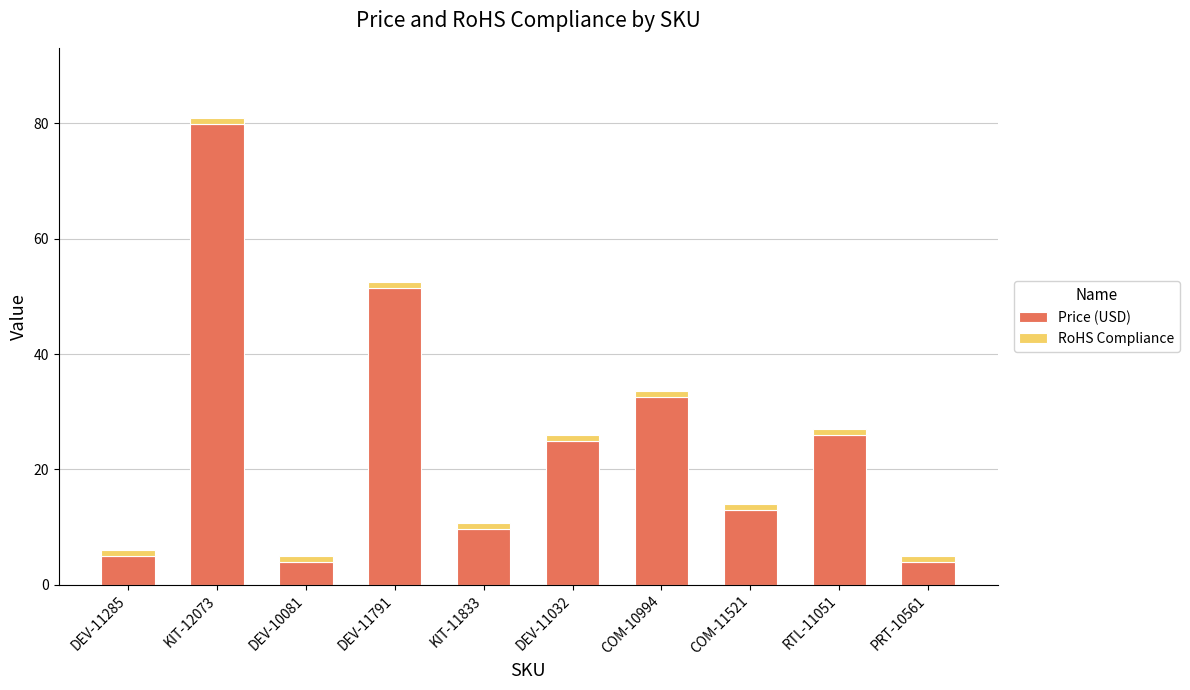

Are the bars grouped side by side (vs. stacked)?

No